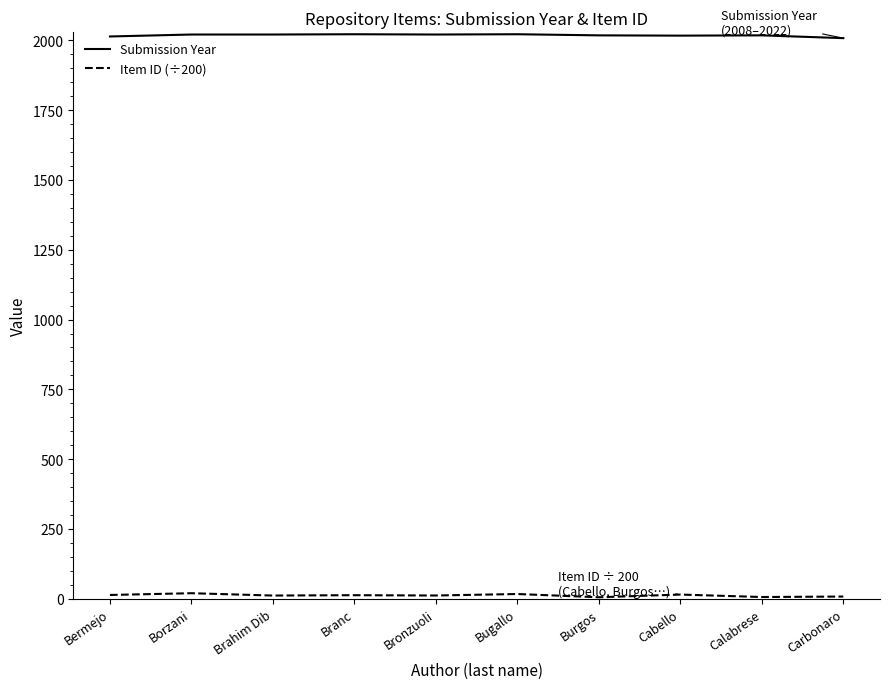

What position from the left is Carbonaro?

10